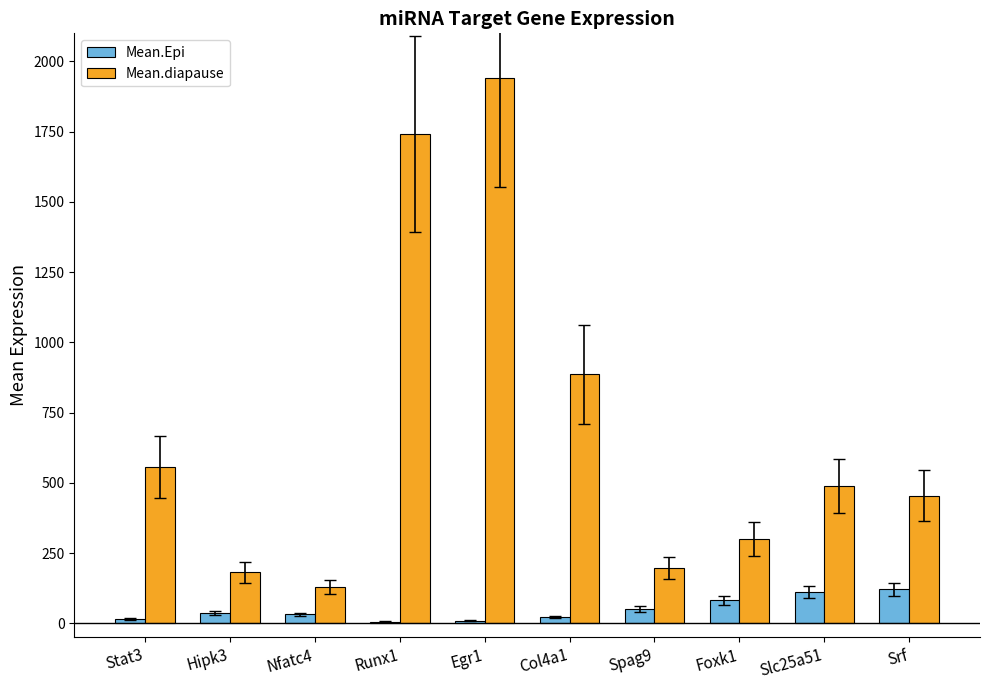

What is the spread (max minus min) of values at Foxk1?

218.6